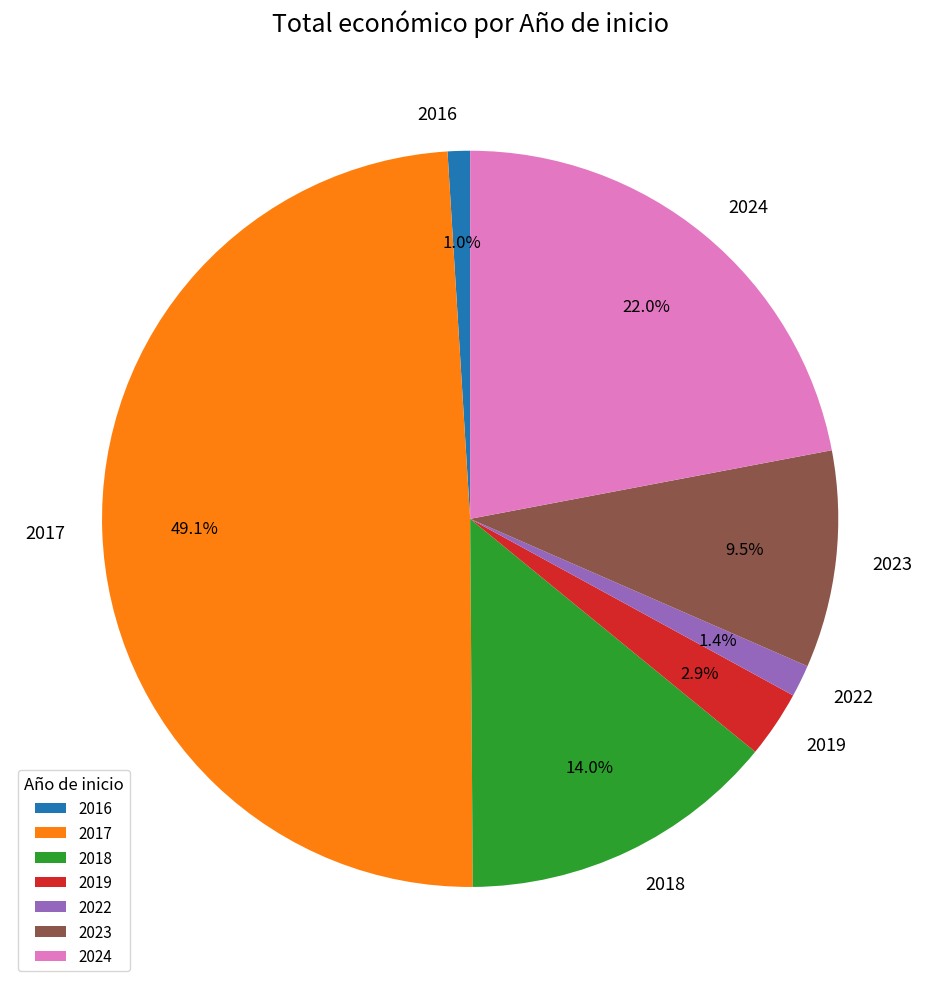

How many slices are in this pie chart?

7